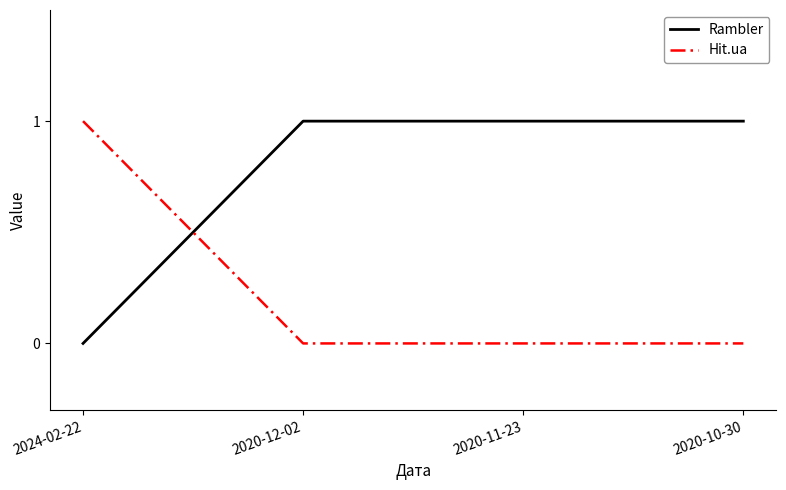

Which category has the lowest value in the Rambler series?

2024-02-22